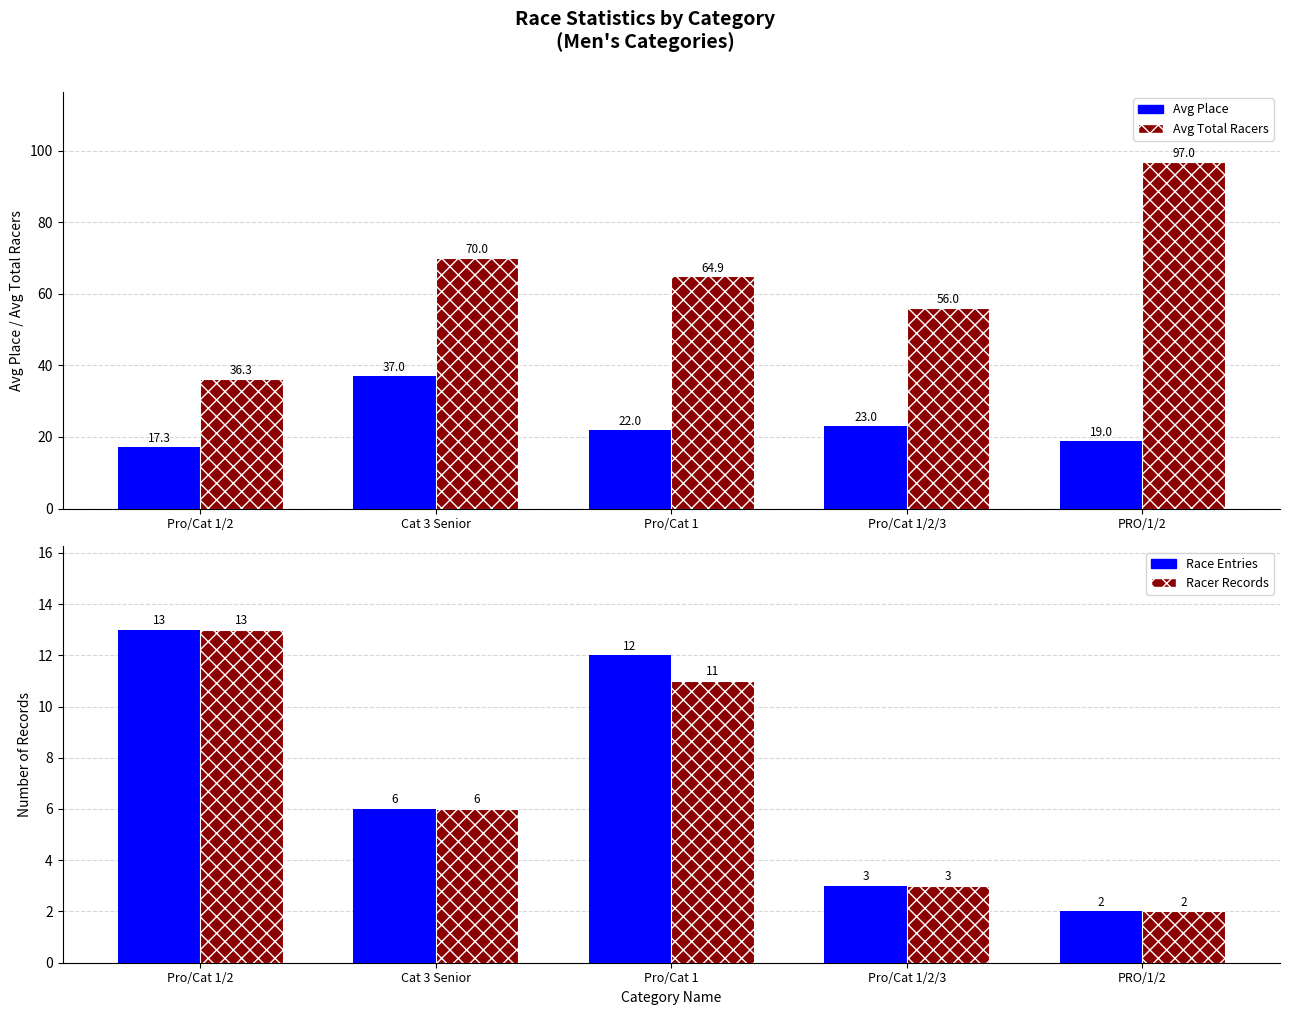

What is the spread (max minus min) of values at Cat 3 Senior?

64.0